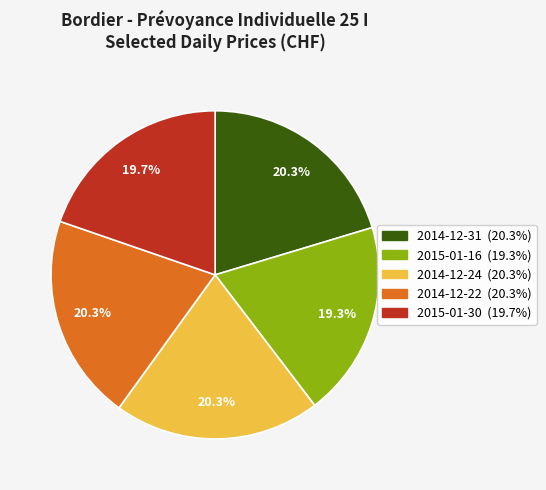

To the nearest percent, what is the difference between the largest and smallest slice percentages?

1%